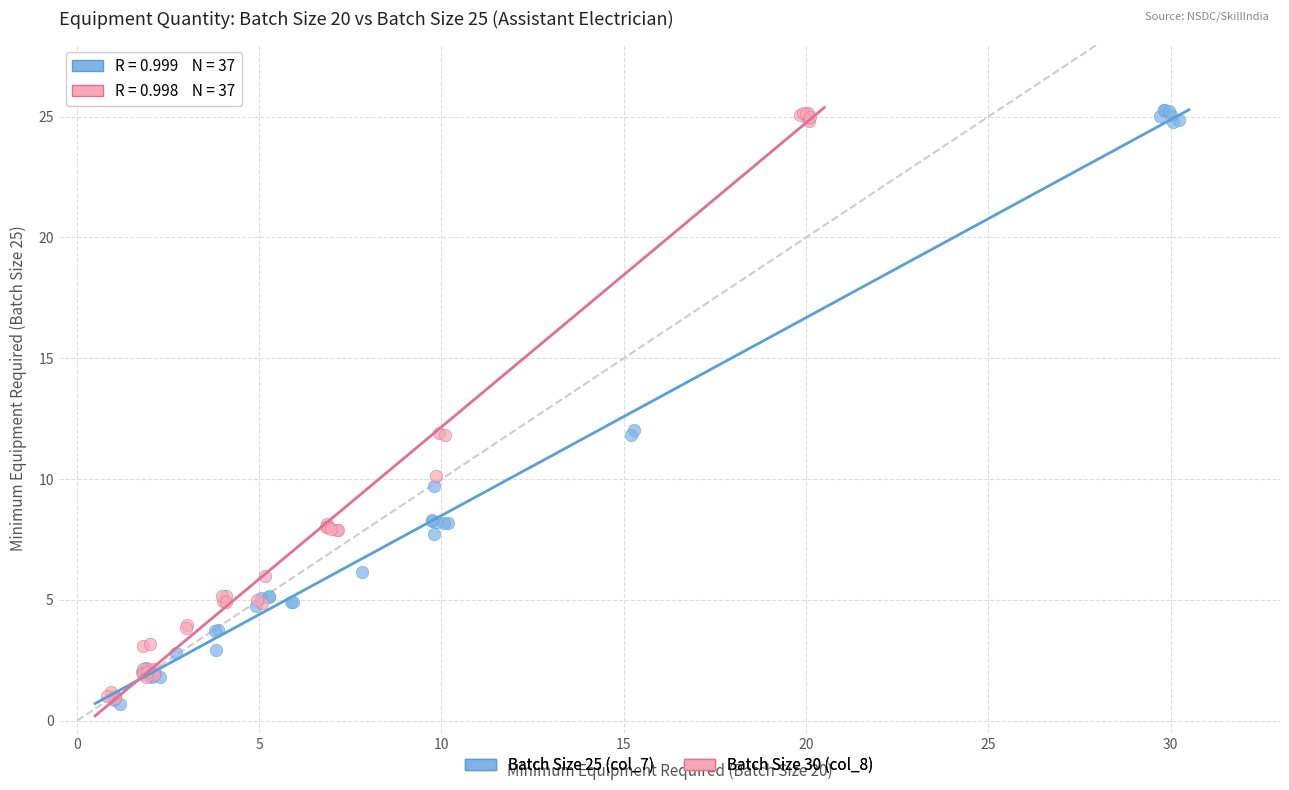

Which series has the largest Y range (max minus min)?

Batch Size 25 (col_7)